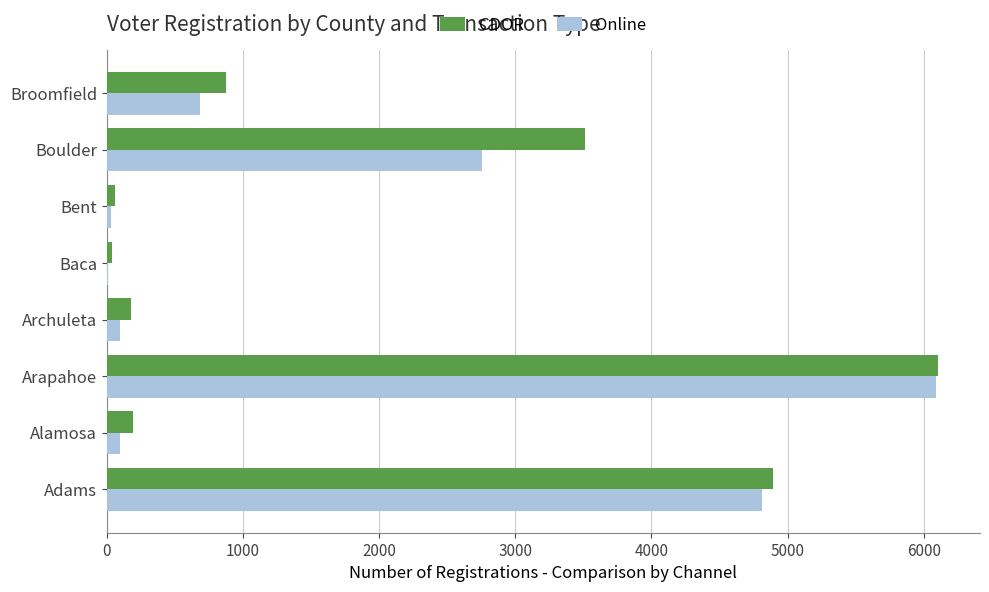

At which category is the sum across all series the highest?

Arapahoe